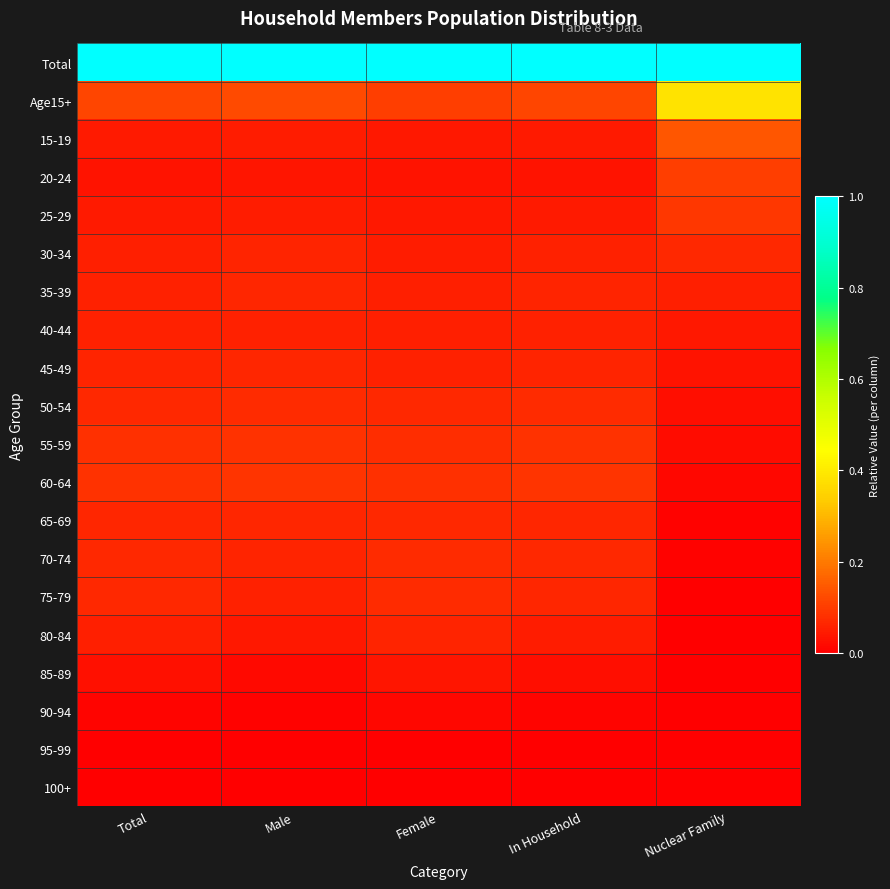

Reading right to left, what are all the values shown in this chart?

Total: Nuclear Family=1.0	In Household=1.0	Female=1.0	Male=1.0	Total=1.0
Age15+: Nuclear Family=0.4	In Household=0.1	Female=0.1	Male=0.1	Total=0.1
15-19: Nuclear Family=0.1	In Household=0.0	Female=0.0	Male=0.0	Total=0.0
20-24: Nuclear Family=0.1	In Household=0.0	Female=0.0	Male=0.0	Total=0.0
25-29: Nuclear Family=0.1	In Household=0.0	Female=0.0	Male=0.0	Total=0.0
30-34: Nuclear Family=0.1	In Household=0.1	Female=0.0	Male=0.1	Total=0.1
35-39: Nuclear Family=0.1	In Household=0.1	Female=0.1	Male=0.1	Total=0.1
40-44: Nuclear Family=0.0	In Household=0.1	Female=0.1	Male=0.1	Total=0.1
45-49: Nuclear Family=0.0	In Household=0.1	Female=0.1	Male=0.1	Total=0.1
50-54: Nuclear Family=0.0	In Household=0.1	Female=0.1	Male=0.1	Total=0.1
55-59: Nuclear Family=0.0	In Household=0.1	Female=0.1	Male=0.1	Total=0.1
60-64: Nuclear Family=0.0	In Household=0.1	Female=0.1	Male=0.1	Total=0.1
65-69: Nuclear Family=0.0	In Household=0.1	Female=0.1	Male=0.1	Total=0.1
70-74: Nuclear Family=0.0	In Household=0.1	Female=0.1	Male=0.1	Total=0.1
75-79: Nuclear Family=0.0	In Household=0.1	Female=0.1	Male=0.1	Total=0.1
80-84: Nuclear Family=0.0	In Household=0.0	Female=0.1	Male=0.0	Total=0.1
85-89: Nuclear Family=0.0	In Household=0.0	Female=0.0	Male=0.0	Total=0.0
90-94: Nuclear Family=0.0	In Household=0.0	Female=0.0	Male=0.0	Total=0.0
95-99: Nuclear Family=0.0	In Household=0.0	Female=0.0	Male=0.0	Total=0.0
100+: Nuclear Family=0.0	In Household=0.0	Female=0.0	Male=0.0	Total=0.0